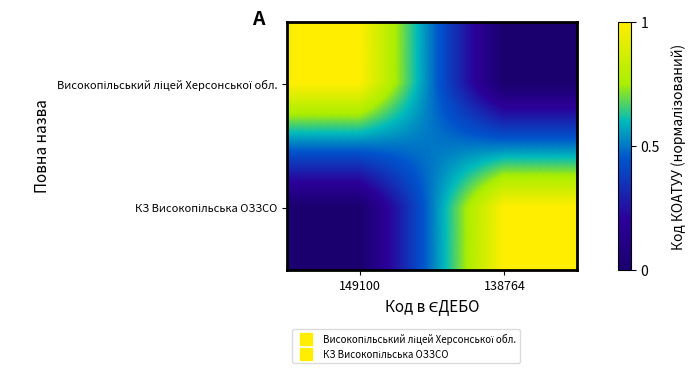

What is the spread (max minus min) of values at 149100?

1